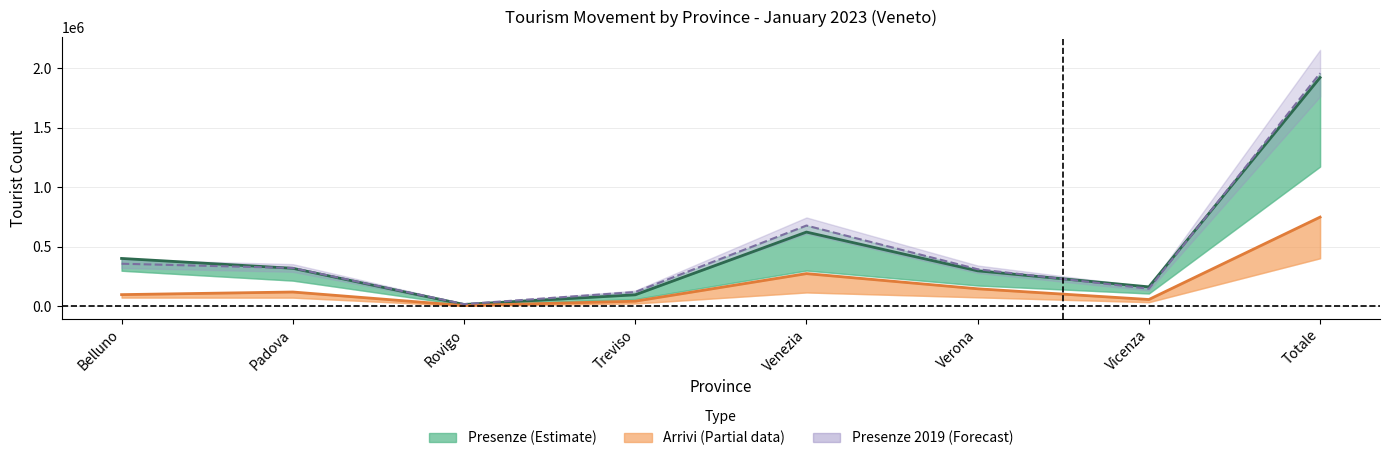

What is the difference between the highest and lowest values at Rovigo?

12050